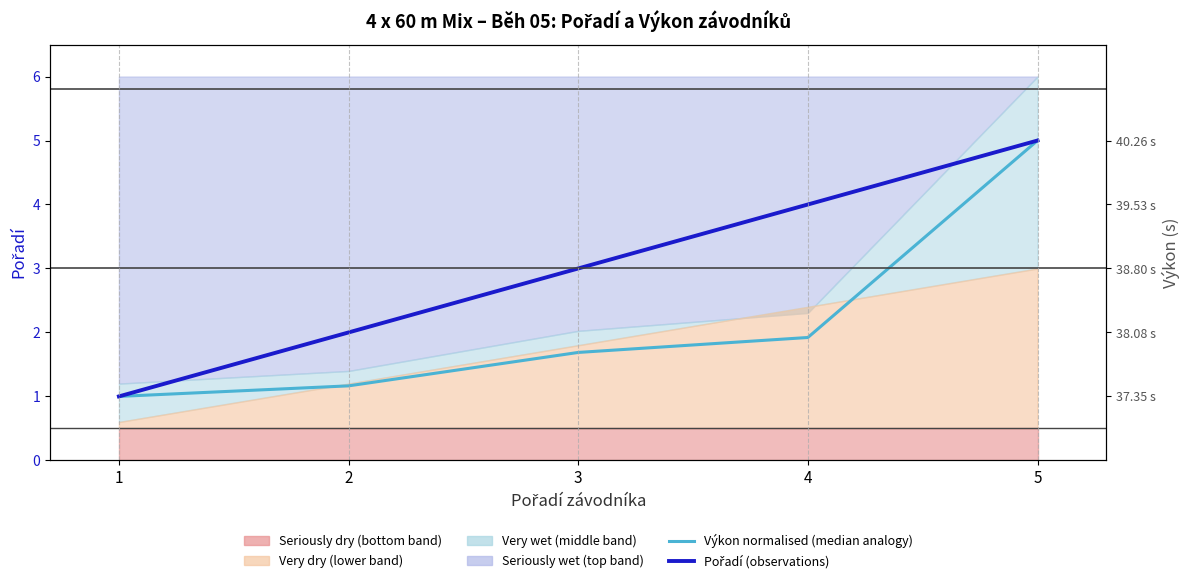

The value of Výkon (normalised) – median analogy at 3 is 1.7. True or false?

True